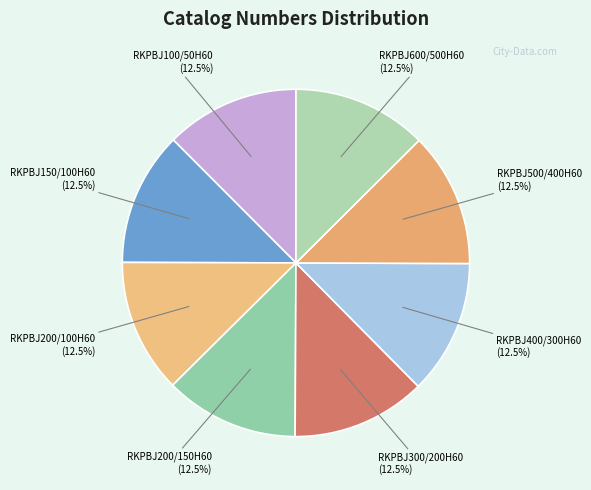

Does RKPBJ600/500H60 account for over 50% of the chart?

No